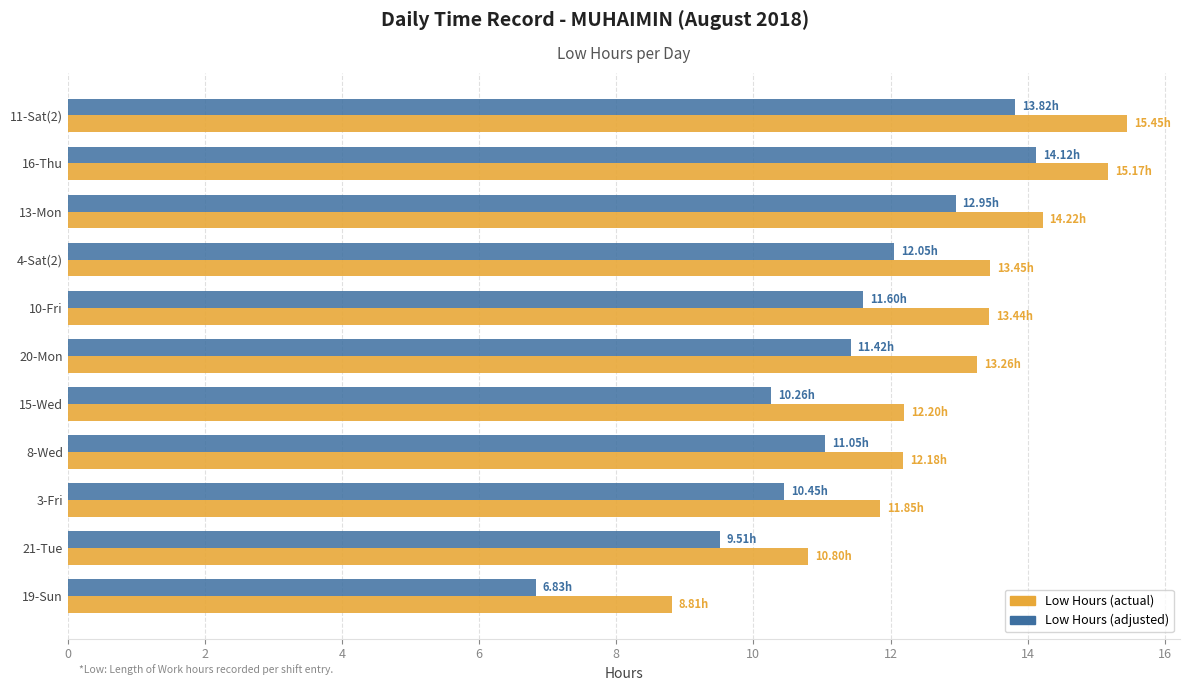

How many data points does each series have?

11